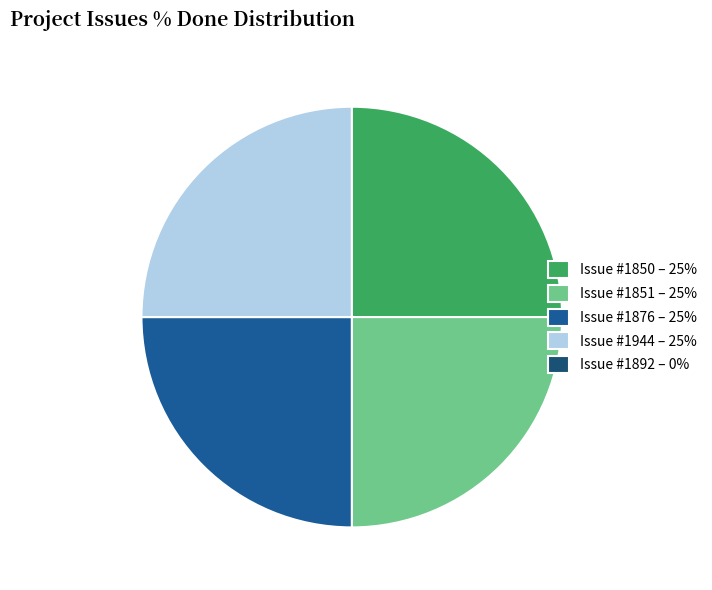

Is there any slice that represents more than half of the pie?

No